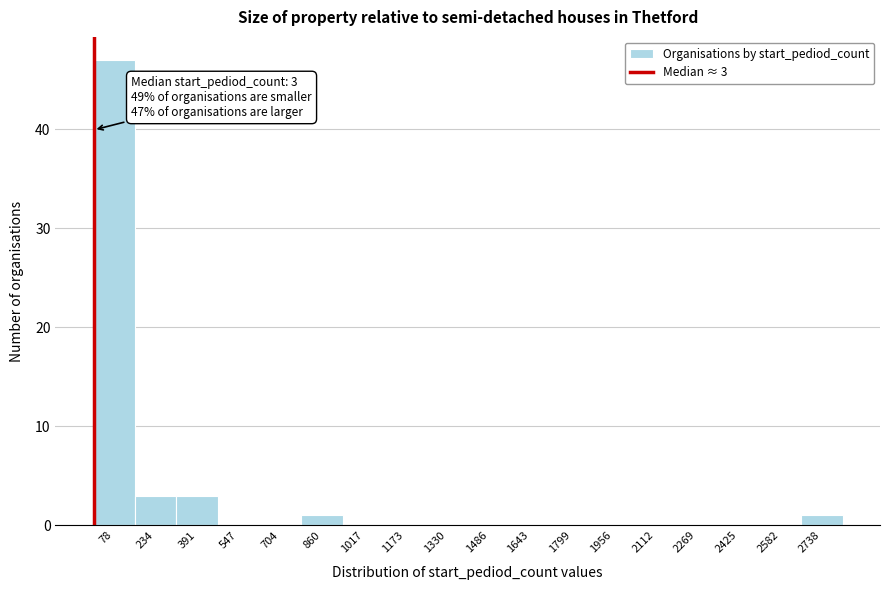

Over which range of the x-axis is the bar tallest?

0 to 160